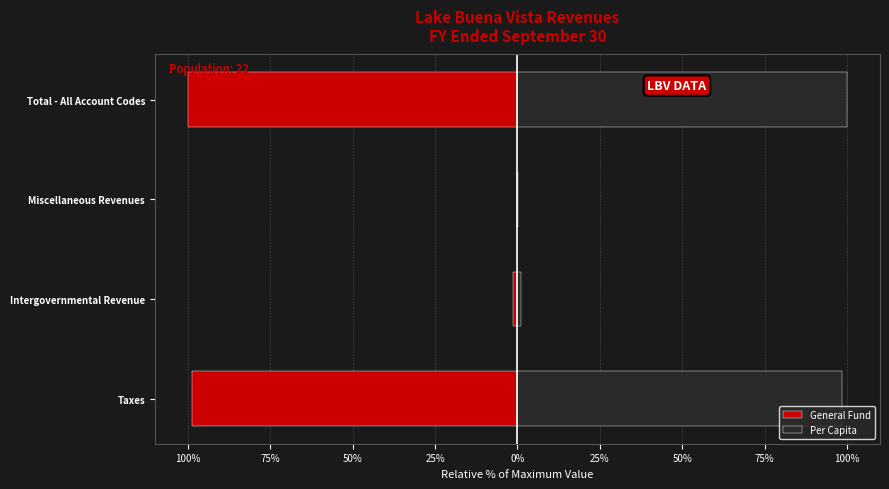

How many groups of bars are there?

4